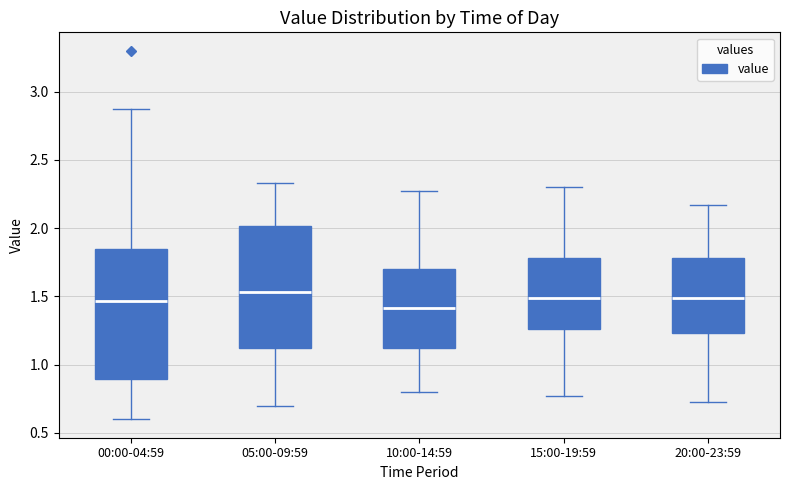

Where does the lower whisker of the box for 00:00-04:59 end on the y-axis? The values are not printed on the chart, so give them approximately, as read against the axis.

0.60